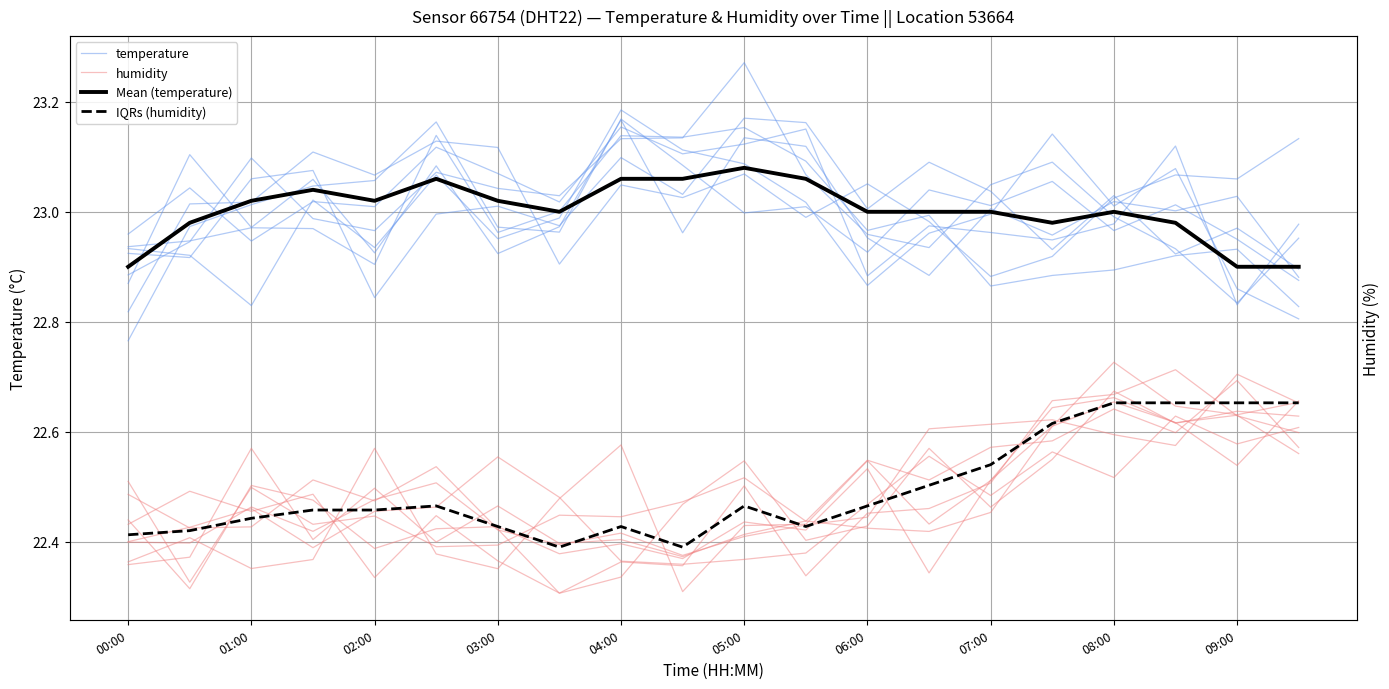

How many intersections are there between humidity and IQRs (humidity)?

11